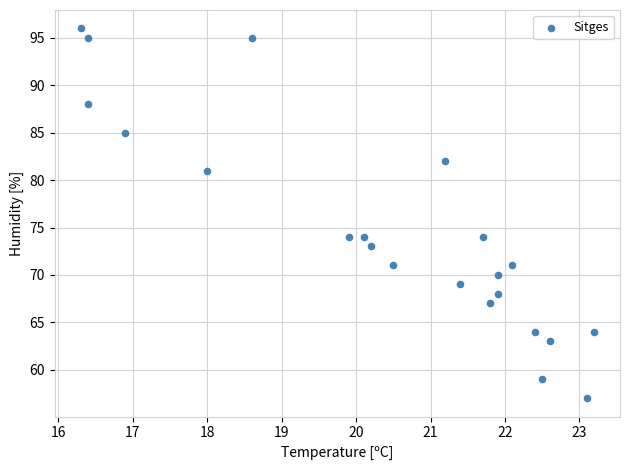

What is the range of Y values (max minus min)?

39